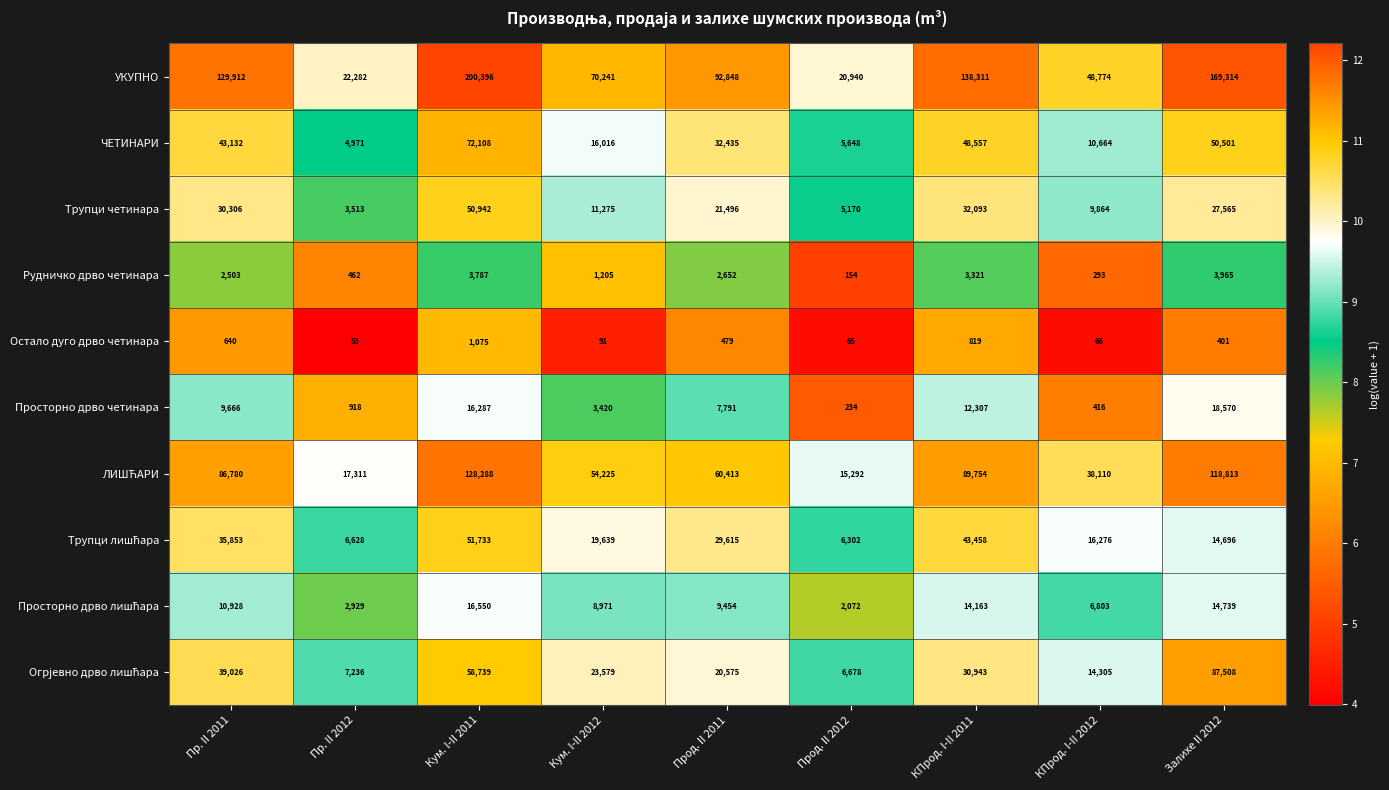

How many values in the ЧЕТИНАРИ series are below 32435?

4